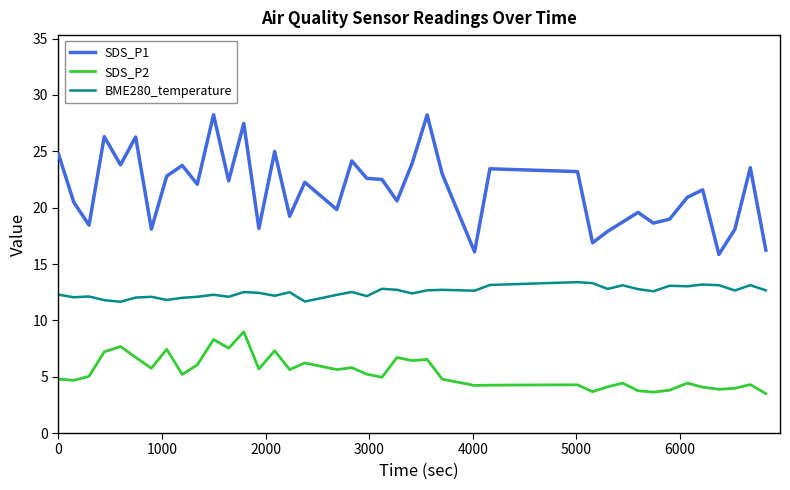

Which series has the widest spread of values?

SDS_P1